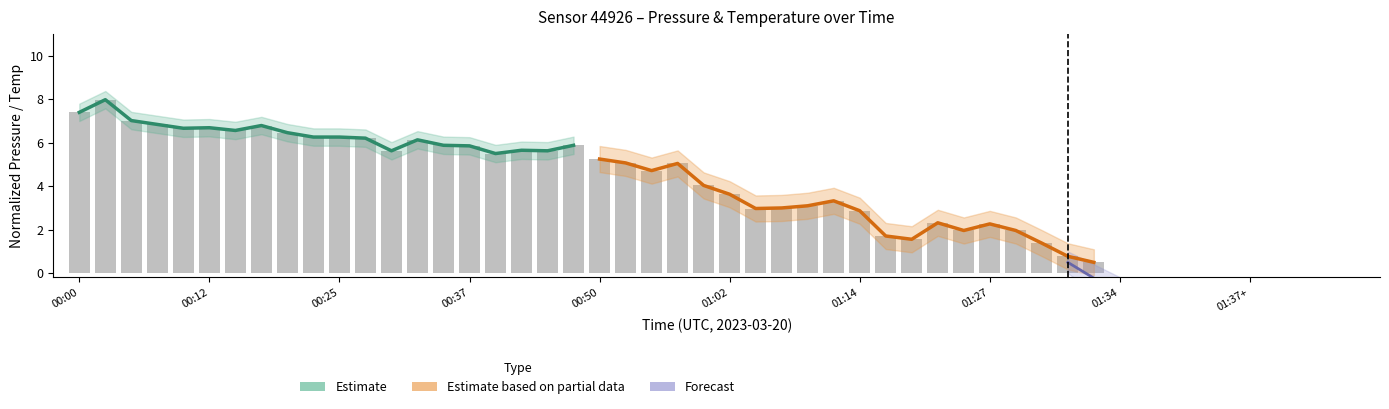

How many data points in pressure_partial are less than 2?

7